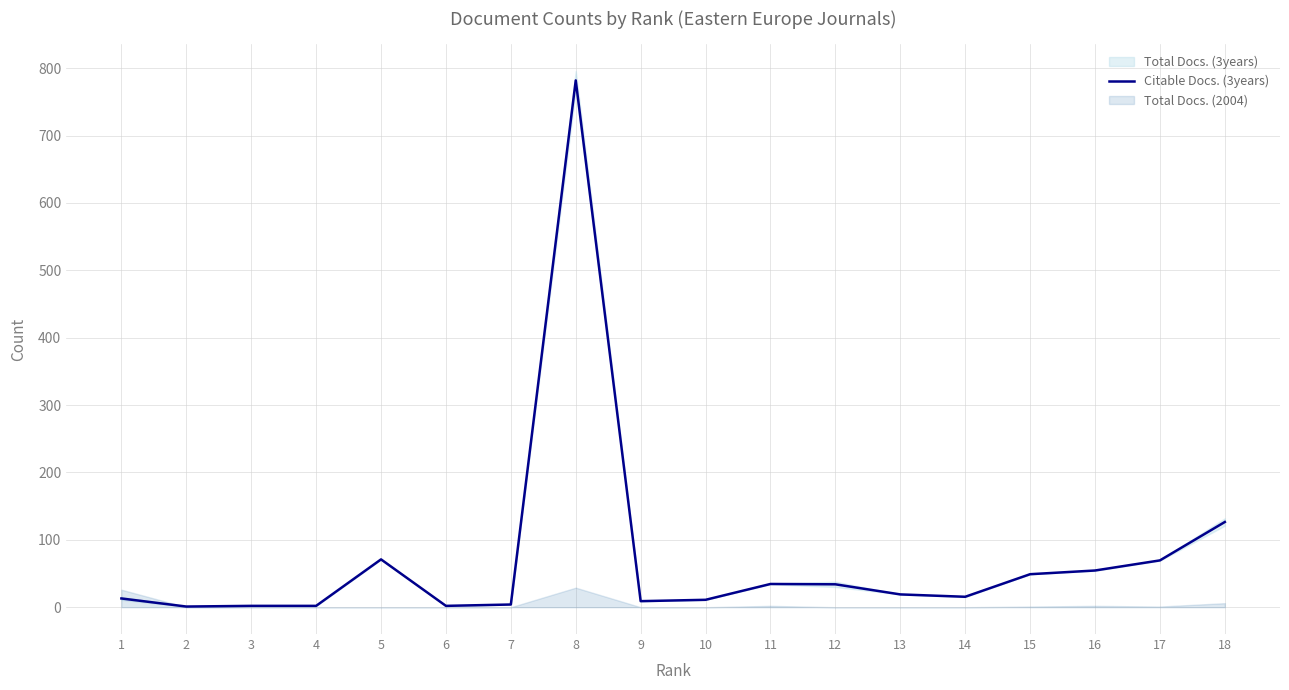

At which label is the value closest to 391?

18